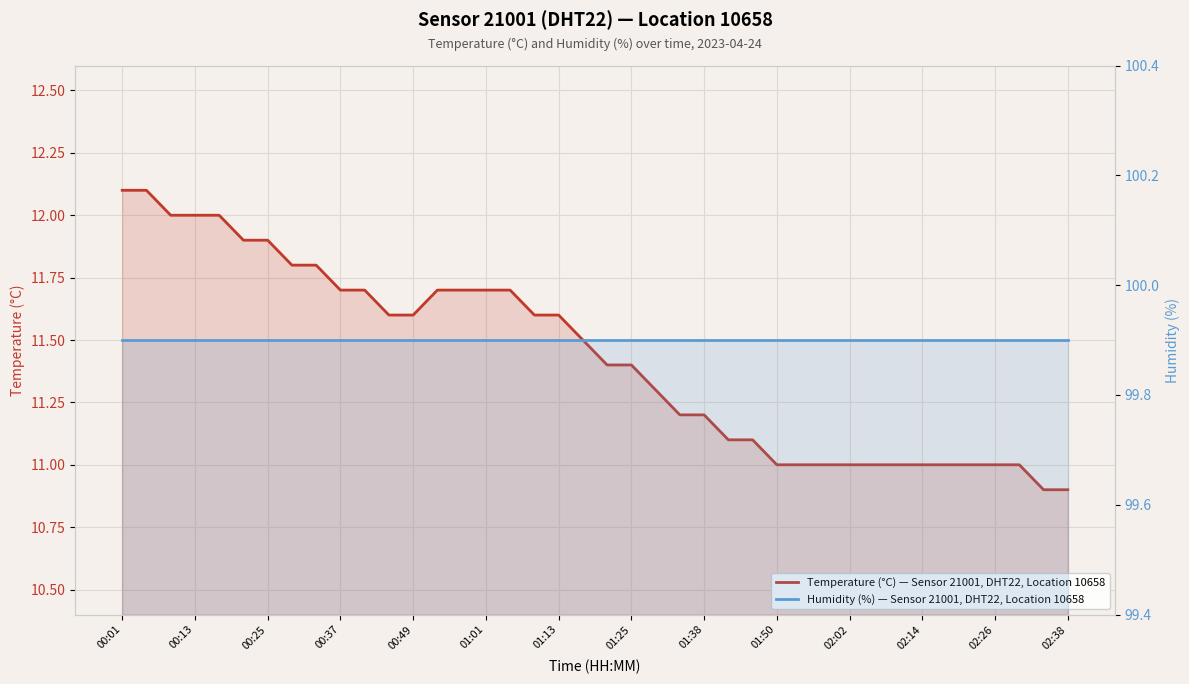

What is the sum of the Humidity (%) — Sensor 21001, DHT22, Location 10658 values at 02:38 and 01:50?

199.8